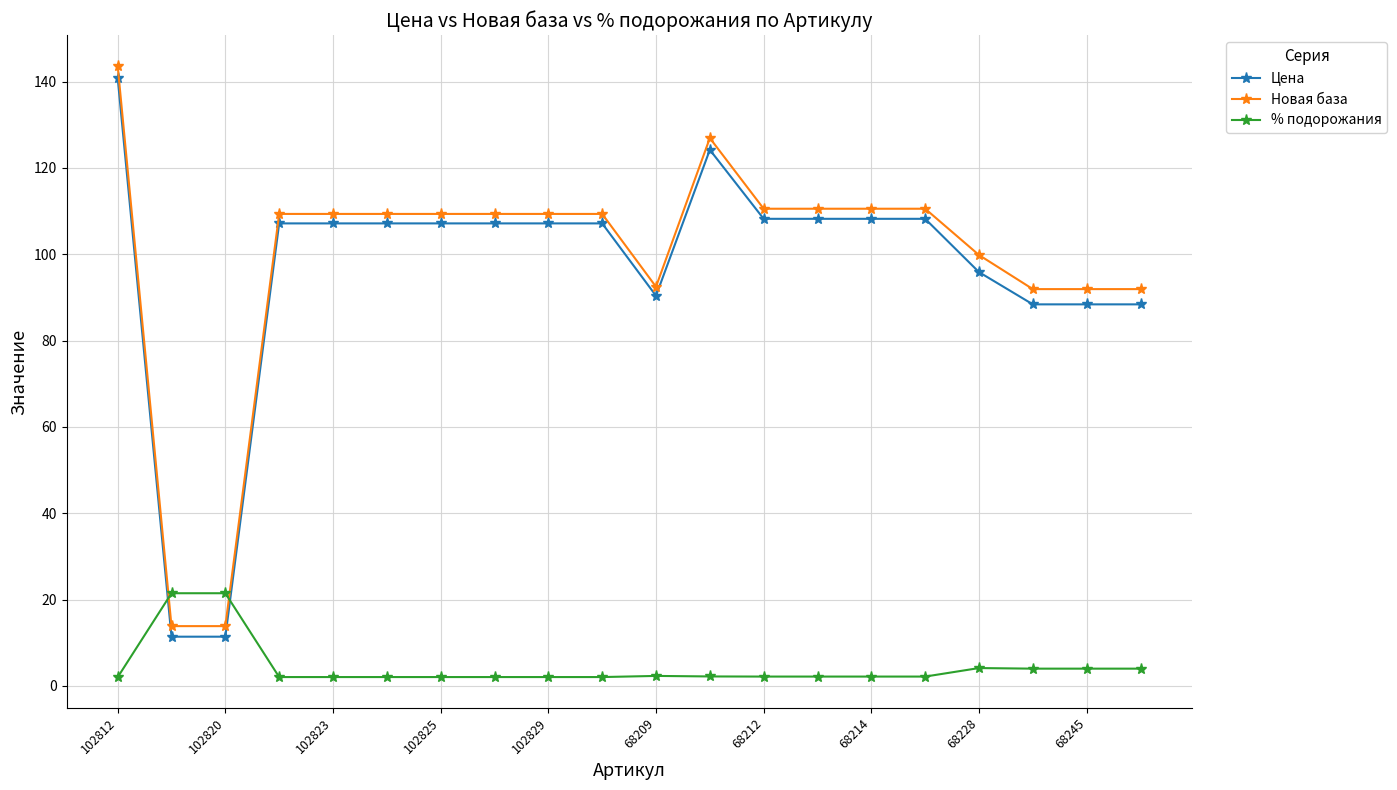

What is the minimum value for Новая база?

13.8